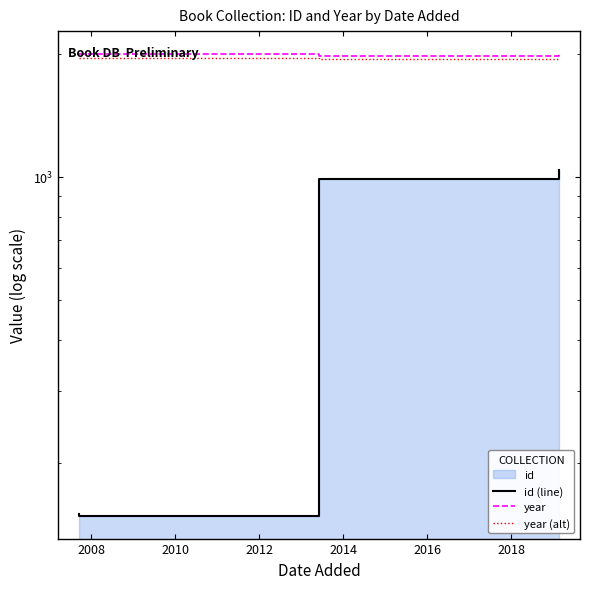

How many data points in year (alt) are above 1952?

4